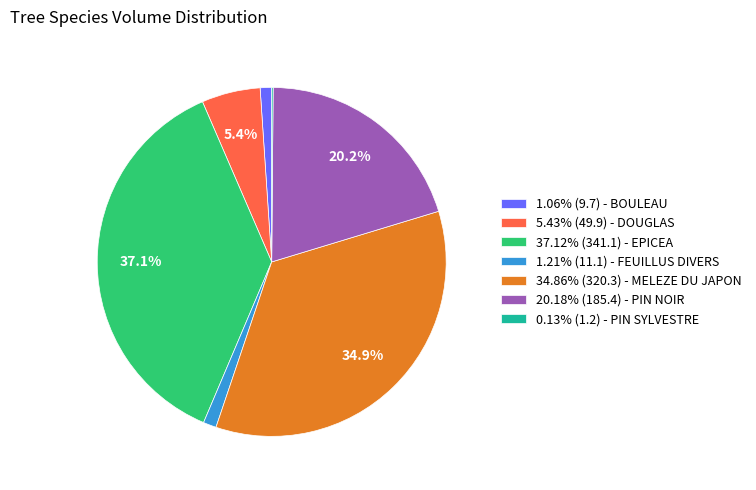

How much of the chart is everything except 37.12% (341.1) - EPICEA?

62.9%